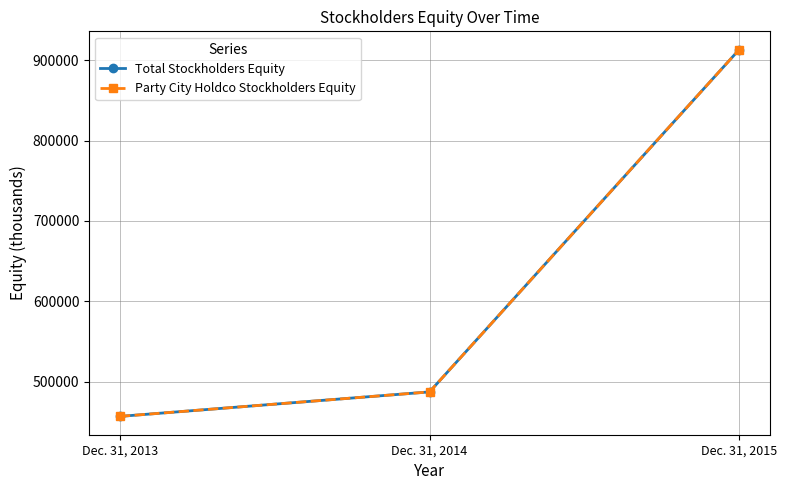

Does the chart have visible grid lines?

Yes